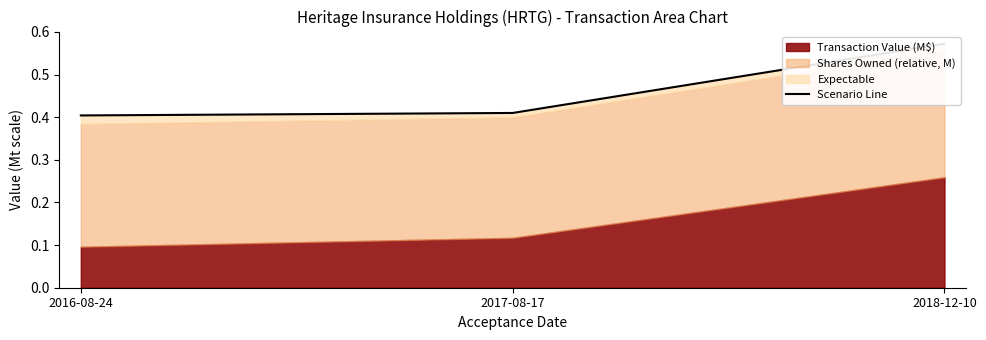

Does the chart display data point markers on the line(s)?

No